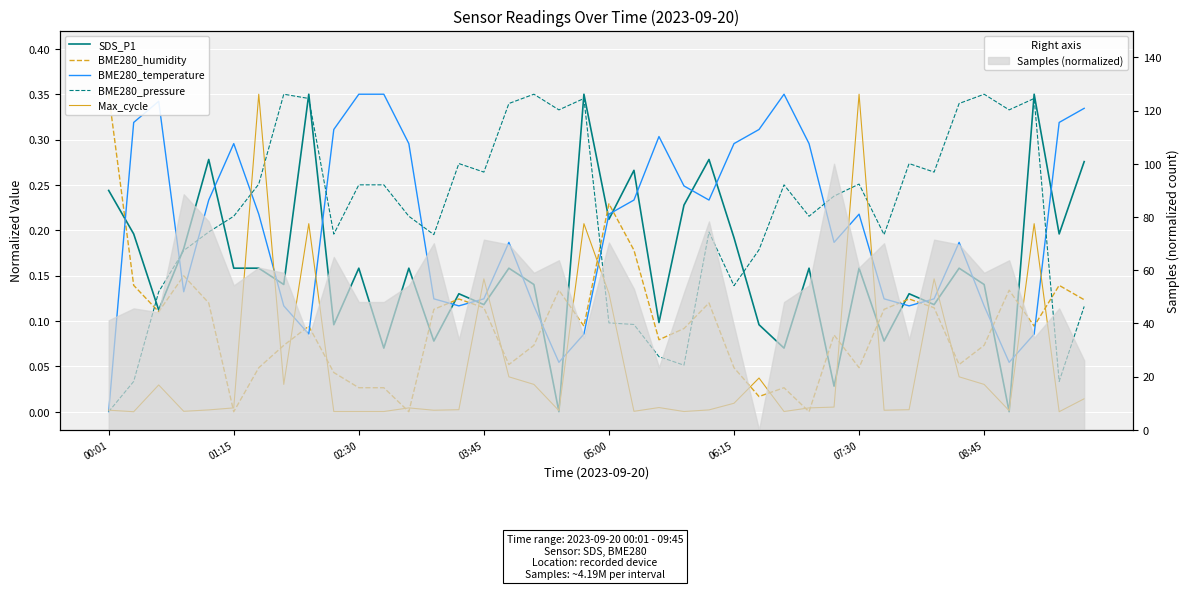

How many values in SDS_P1 are above zero?

38